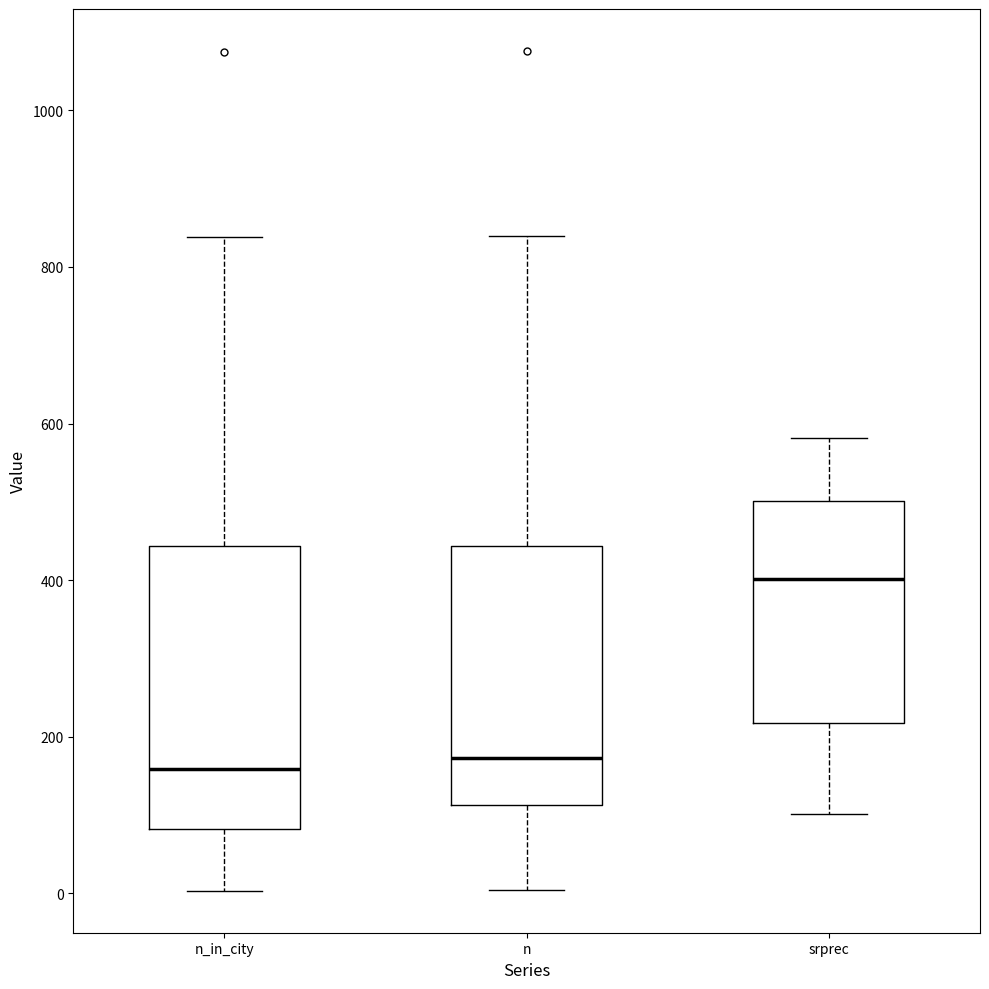

Reading left to right, read every box against the y-axis: the position of its median line, the range the box covers, and the ends of its whiskers. The values are not printed on the chart, so give them approximately, as read against the axis.

n_in_city: median 160, box 80 to 440, whiskers 0 to 840
n: median 180, box 120 to 440, whiskers 0 to 840
srprec: median 400, box 220 to 500, whiskers 100 to 580